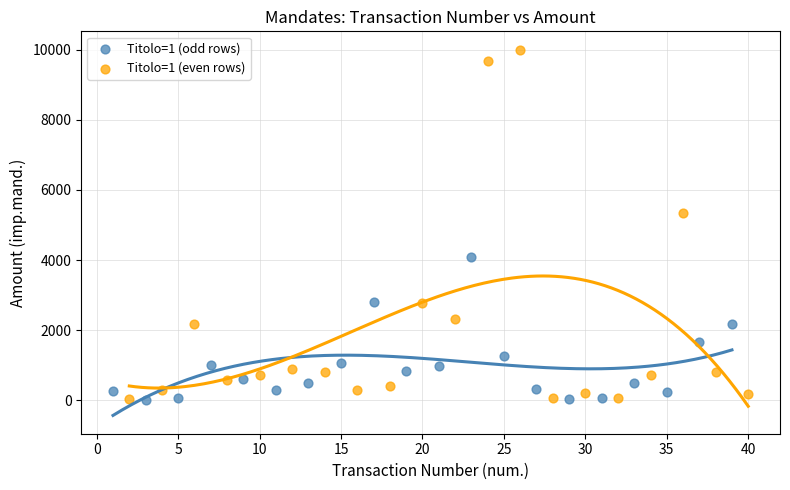

Which series reaches the maximum Y coordinate?

Titolo=1 (even rows)